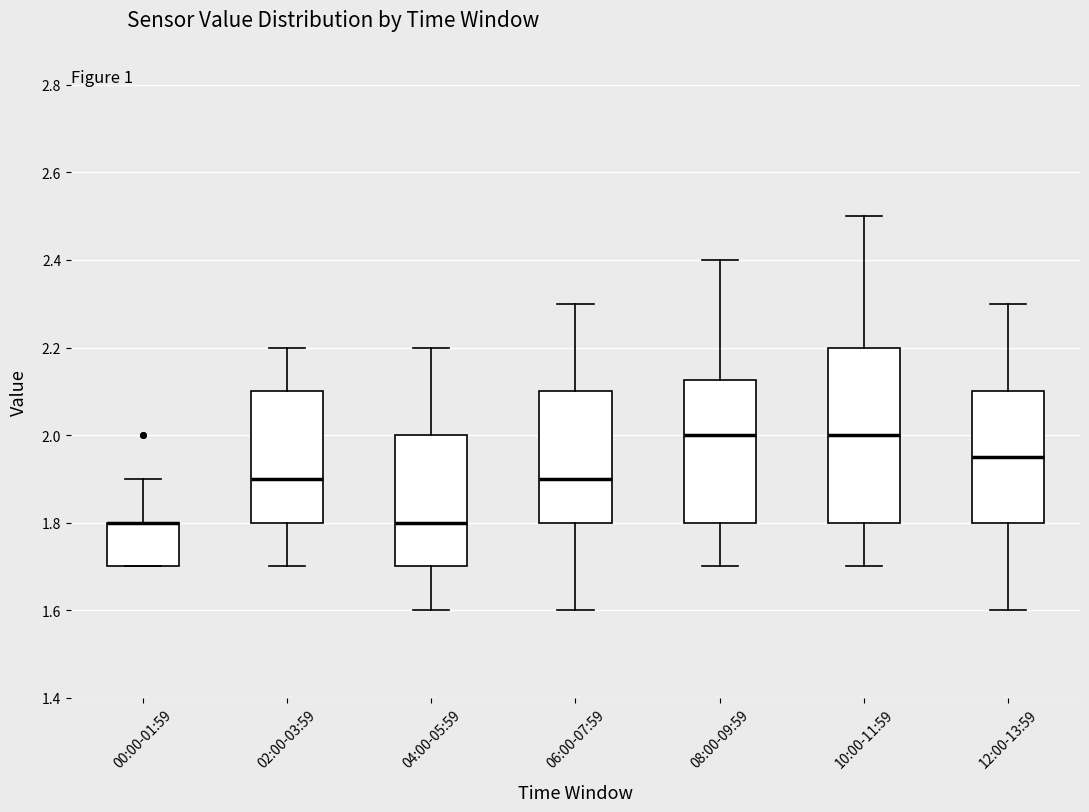

Where is the lower edge of the box for 00:00-01:59 on the y-axis? The values are not printed on the chart, so give them approximately, as read against the axis.

1.70